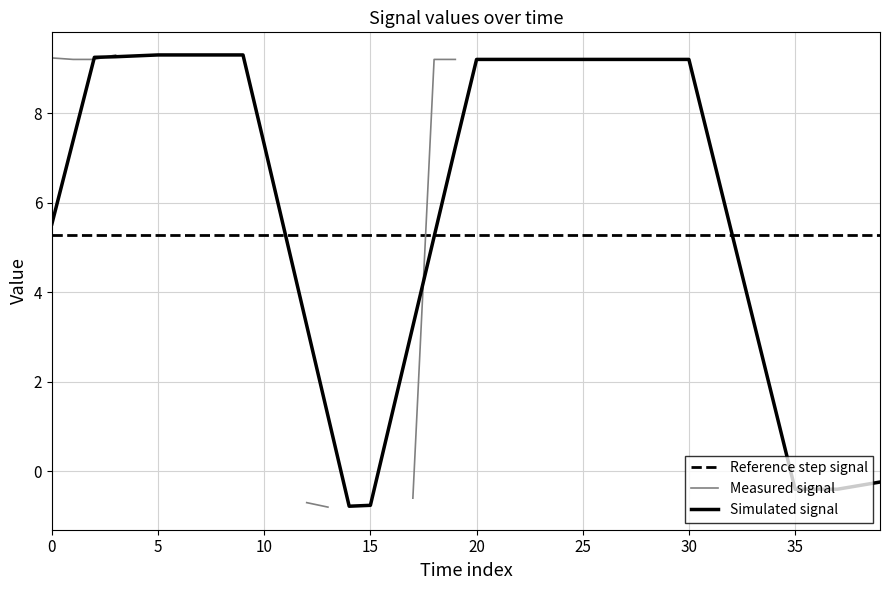

What is the lowest value of the Simulated signal series?

-0.8